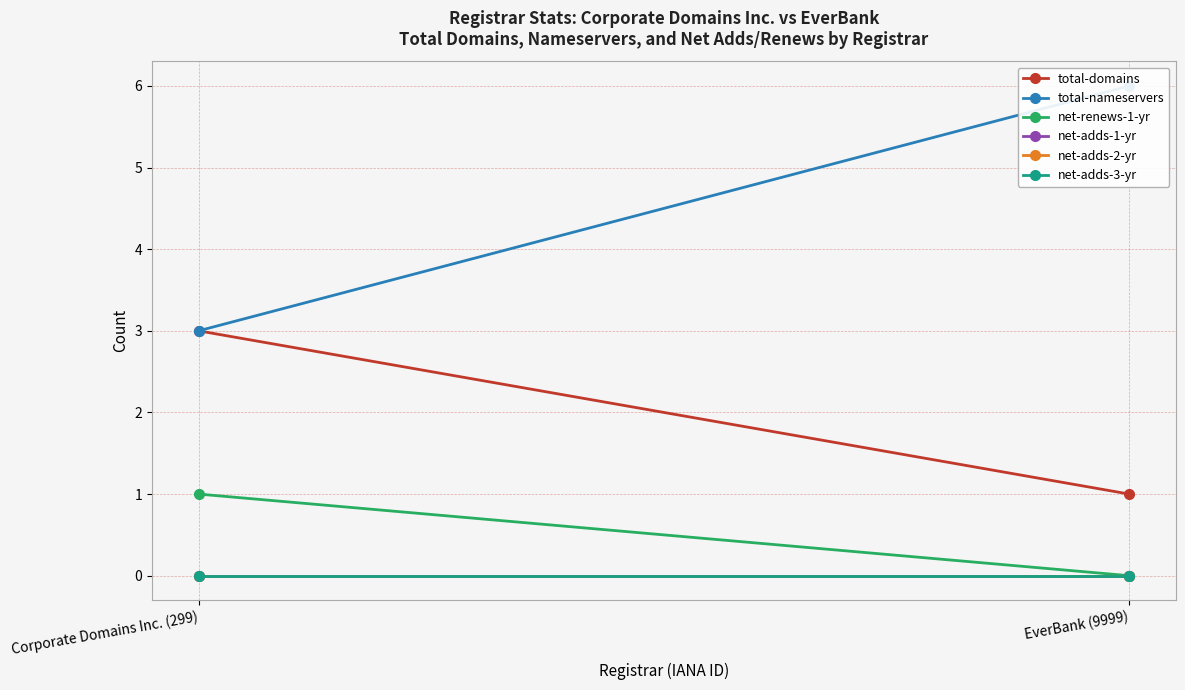

List the labels in order of total-domains value, largest first.

Corporate Domains Inc. (299), EverBank (9999)